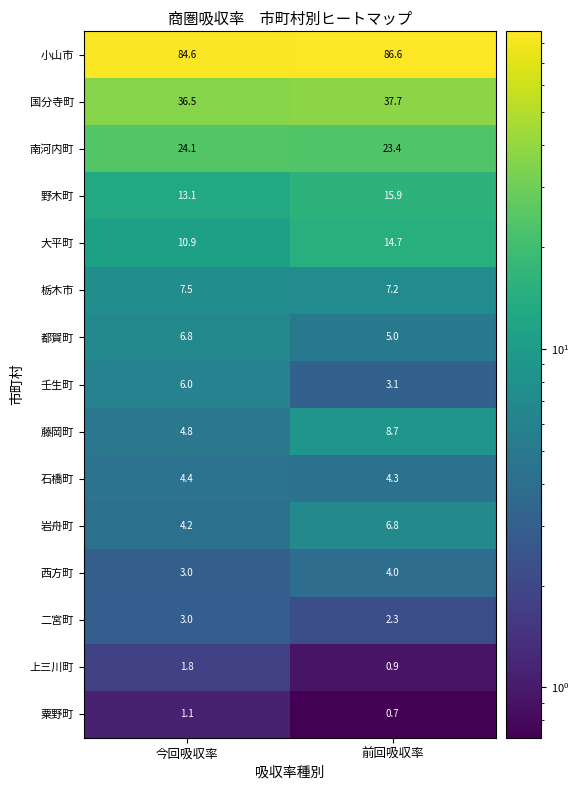

Is it true that 西方町 equals 3.0 at 今回吸収率?

True